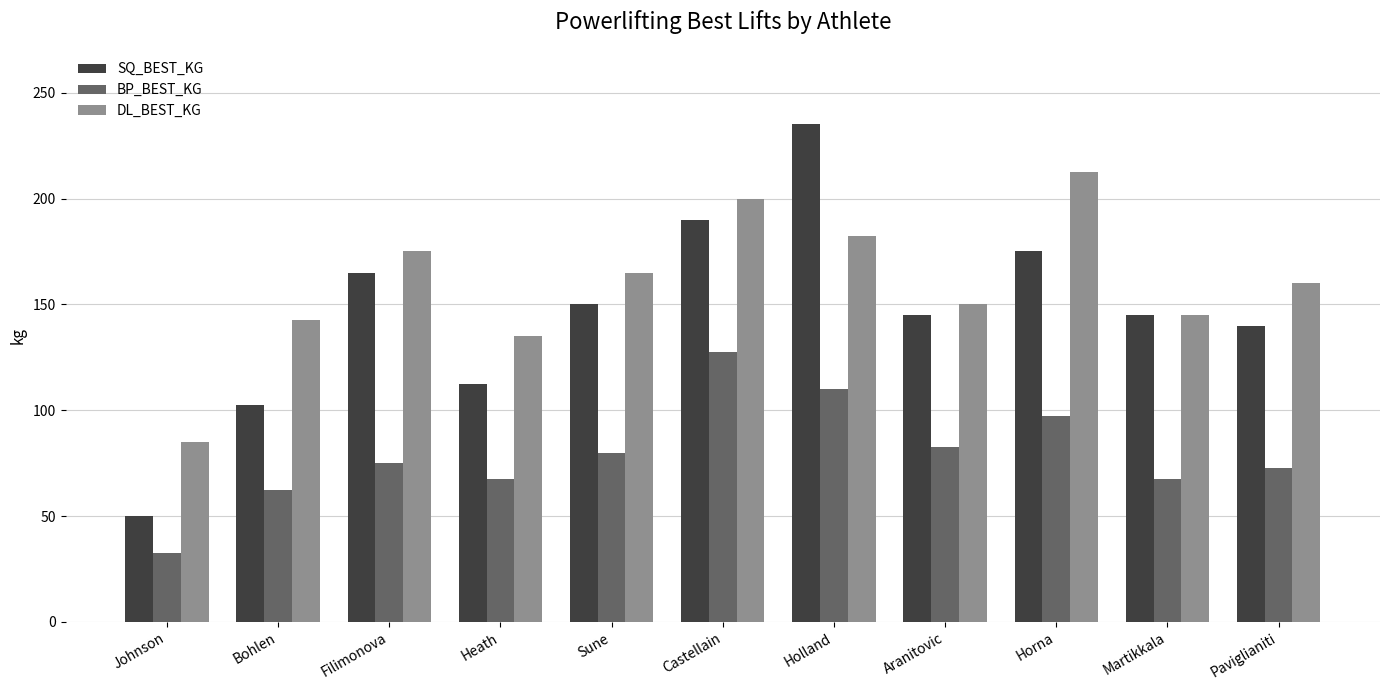

Is it true that BP_BEST_KG equals 23.3 at Filimonova?

False